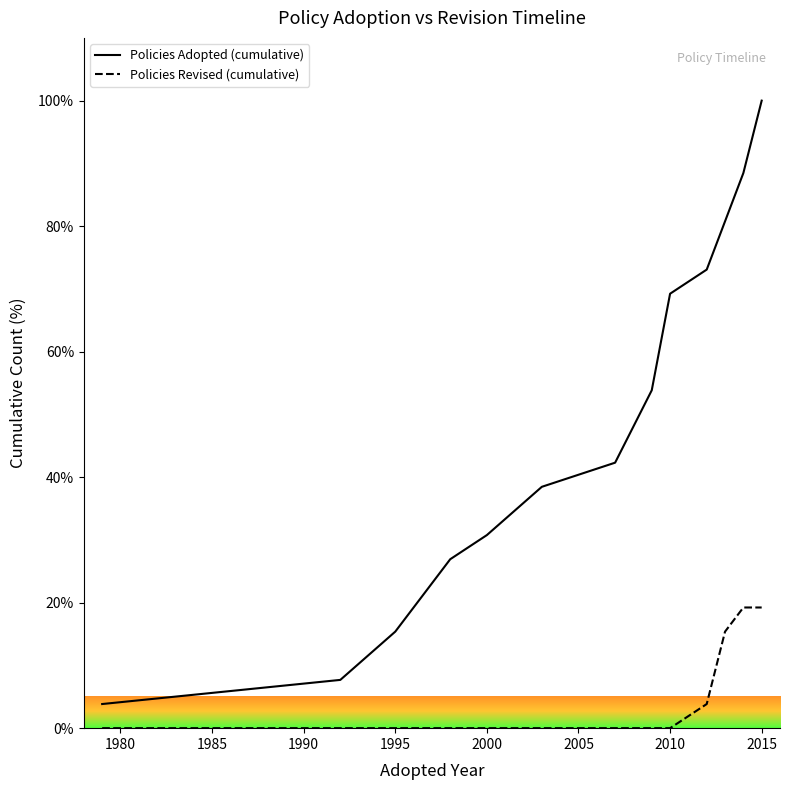

What is the difference between the maximum and minimum values in the Policies Adopted (cumulative) series?

96.2